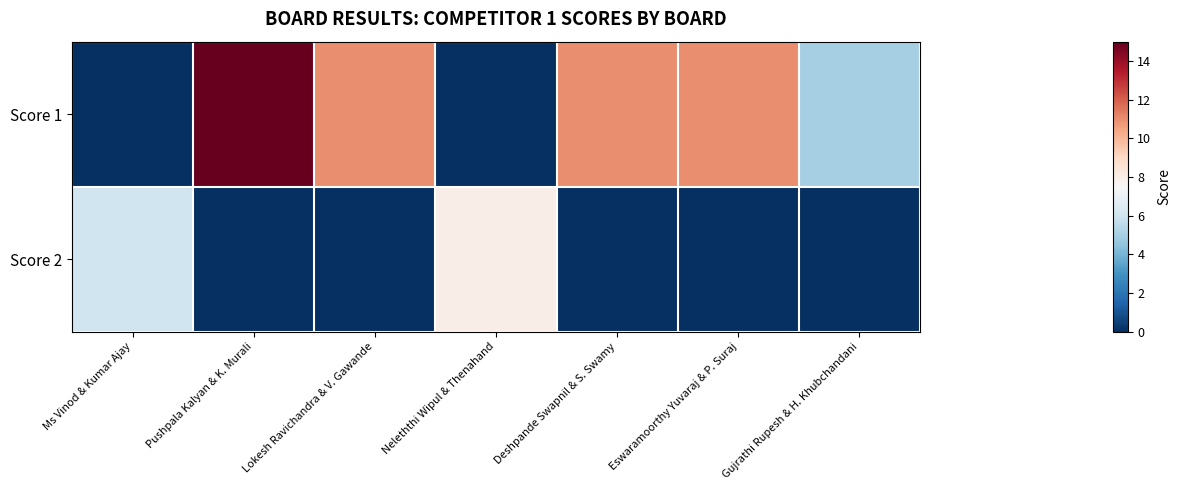

Reading left to right, list all the values displayed in this chart.

Score 1: Ms Vinod & Kumar Ajay=0	Pushpala Kalyan & K. Murali=15	Lokesh Ravichandra & V. Gawande=11	Neleththi Wipul & Thenahand=0	Deshpande Swapnil & S. Swamy=11	Eswaramoorthy Yuvaraj & P. Suraj=11	Gujrathi Rupesh & H. Khubchandani=5
Score 2: Ms Vinod & Kumar Ajay=6	Pushpala Kalyan & K. Murali=0	Lokesh Ravichandra & V. Gawande=0	Neleththi Wipul & Thenahand=8	Deshpande Swapnil & S. Swamy=0	Eswaramoorthy Yuvaraj & P. Suraj=0	Gujrathi Rupesh & H. Khubchandani=0